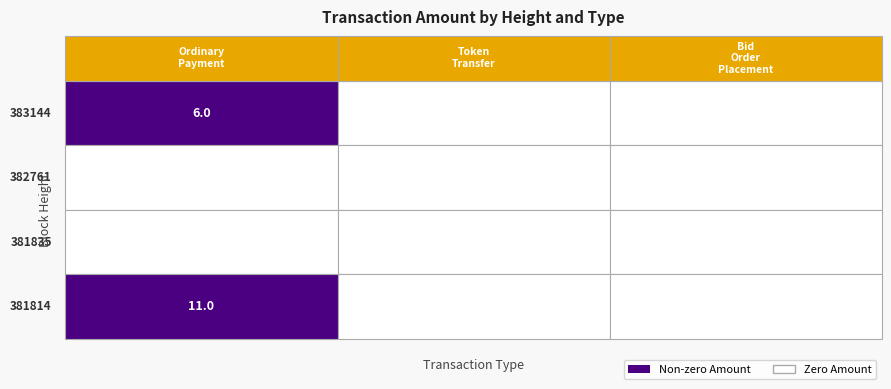

The value of Bid Order Placement at 383144 is 0. True or false?

True